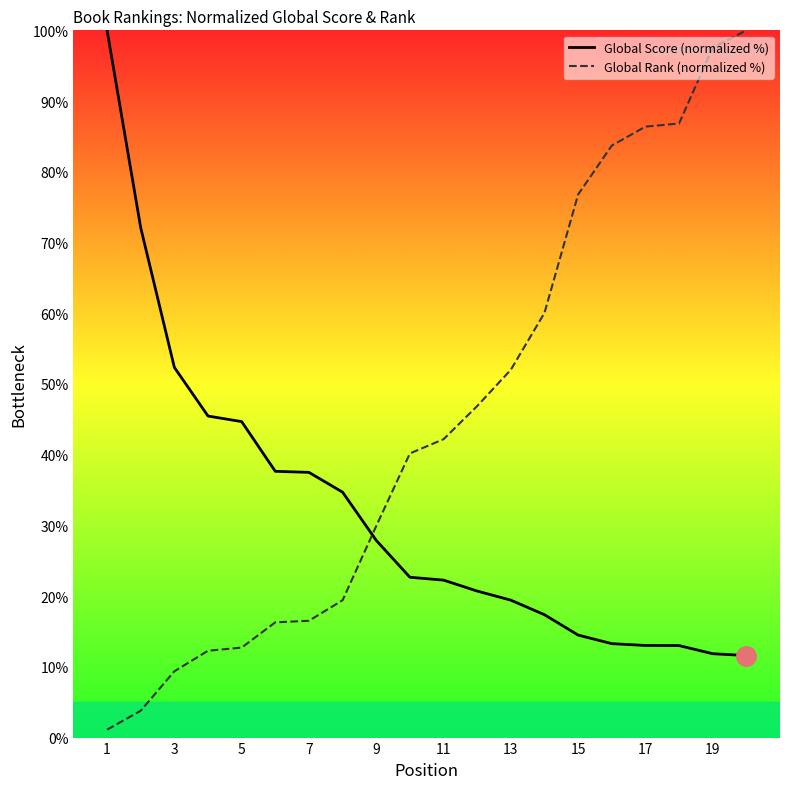

List the series in order of their overall mean, highest first.

Global Rank (normalized %), Global Score (normalized %)